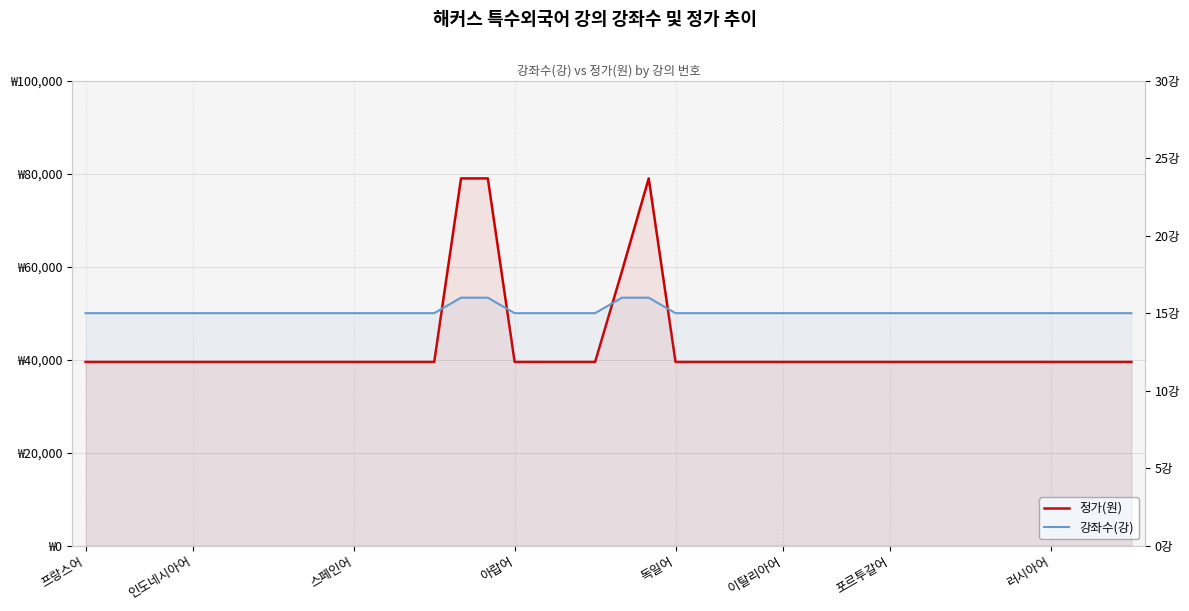

True or false: 정가(원) and 강좌수(강) intersect in this chart.

False